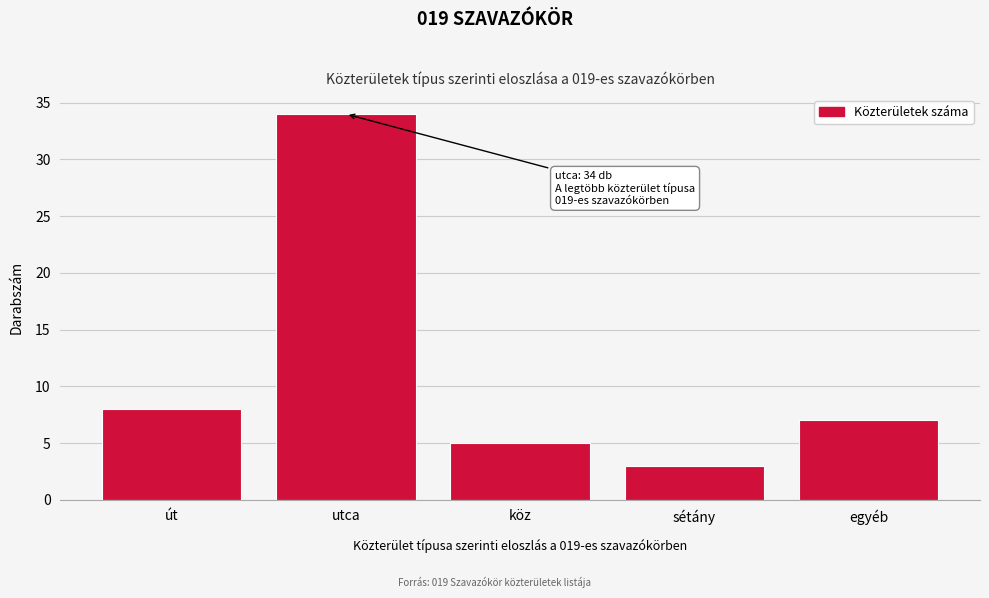

Reading left to right, transcribe all the data shown in this chart.

8	34	5	3	7